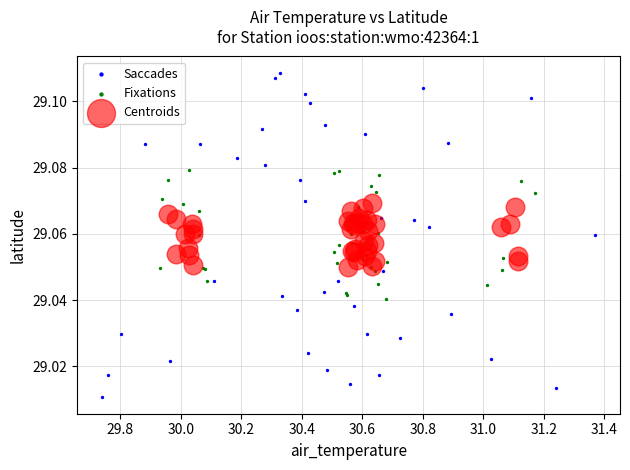

Which series reaches the minimum Y coordinate?

Saccades